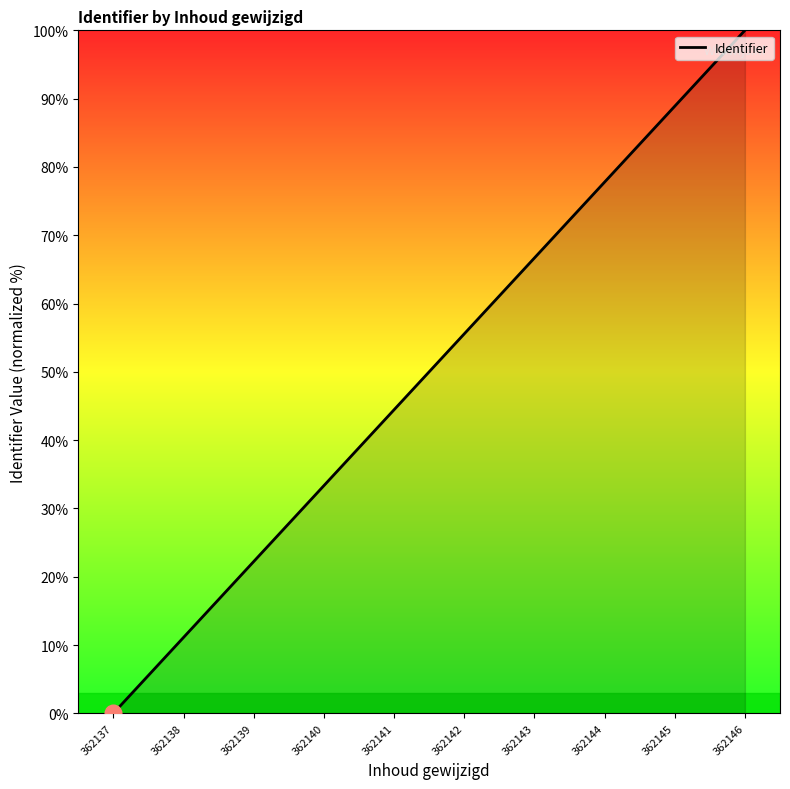

Rank the categories by value from highest to lowest.

362146, 362145, 362144, 362143, 362142, 362141, 362140, 362139, 362138, 362137